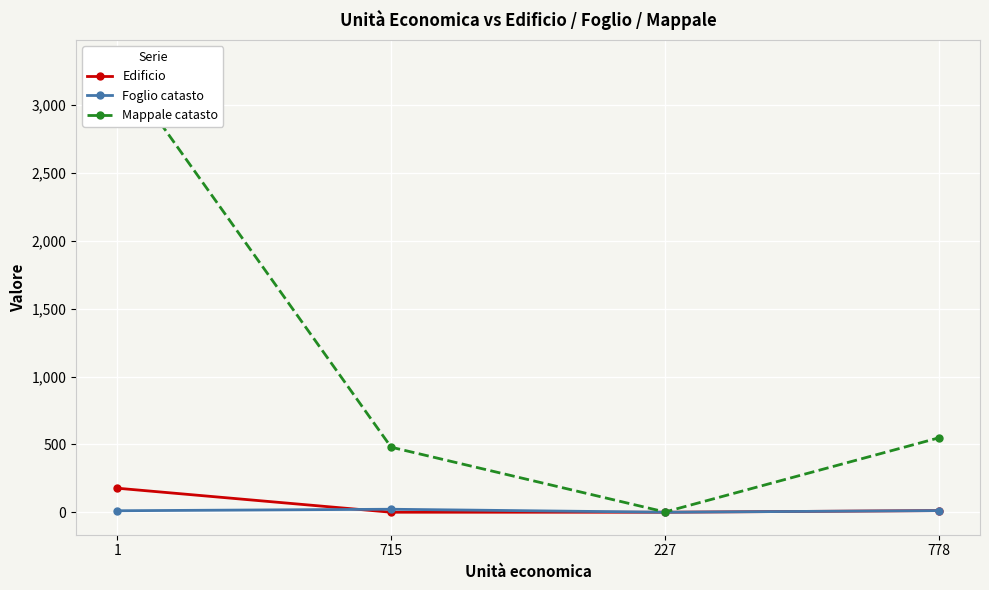

How many lines are shown in the chart?

3